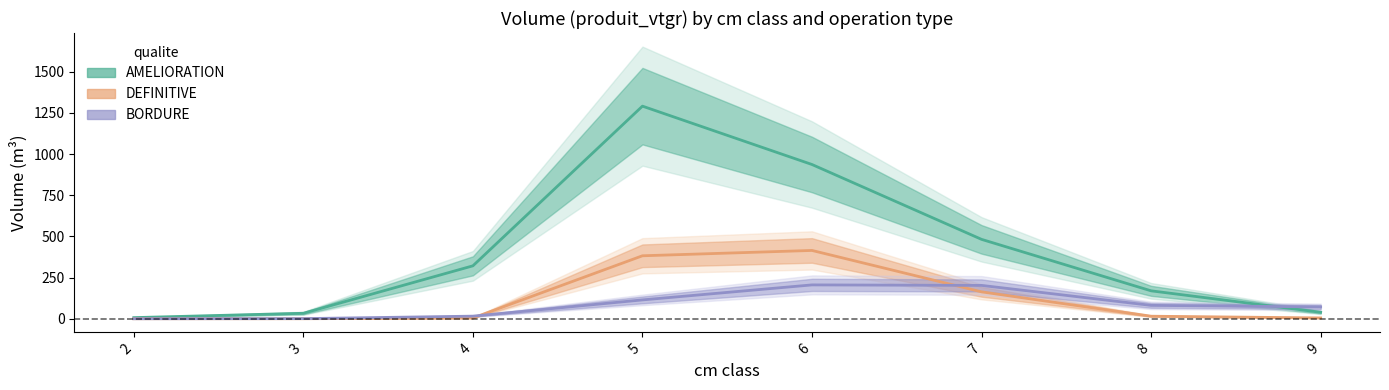

What is the difference between the highest and lowest values at 8?

154.1